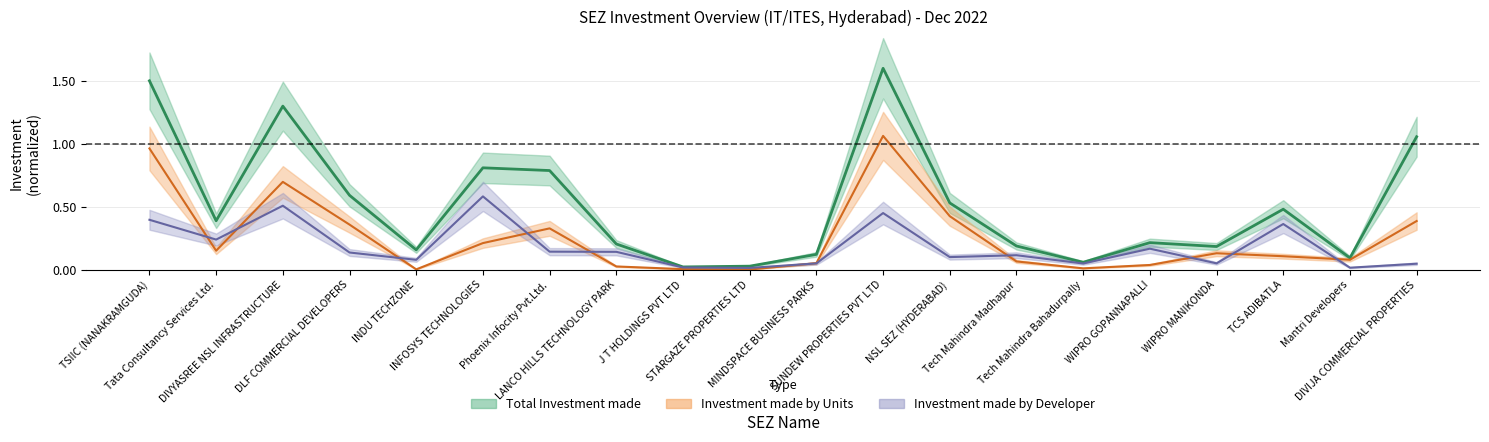

List the labels in order of Investment made by Units value, smallest first.

STARGAZE PROPERTIES LTD, INDU TECHZONE, J T HOLDINGS PVT LTD, Tech Mahindra Bahadurpally, LANCO HILLS TECHNOLOGY PARK, WIPRO GOPANNAPALLI, MINDSPACE BUSINESS PARKS, Tech Mahindra Madhapur, Mantri Developers, TCS ADIBATLA, WIPRO MANIKONDA, Tata Consultancy Services Ltd., INFOSYS TECHNOLOGIES, Phoenix Infocity Pvt.Ltd., DLF COMMERCIAL DEVELOPERS, DIVIJA COMMERCIAL PROPERTIES, NSL SEZ (HYDERABAD), DIVYASREE NSL INFRASTRUCTURE, TSIIC (NANAKRAMGUDA), SUNDEW PROPERTIES PVT LTD